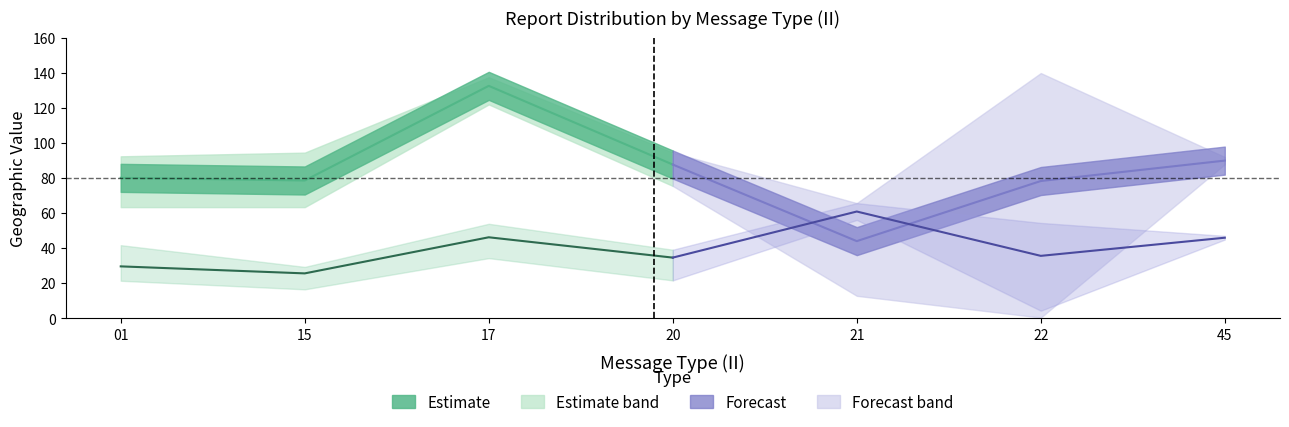

True or false: upper_LONG and upper_LAT cross at least once.

False